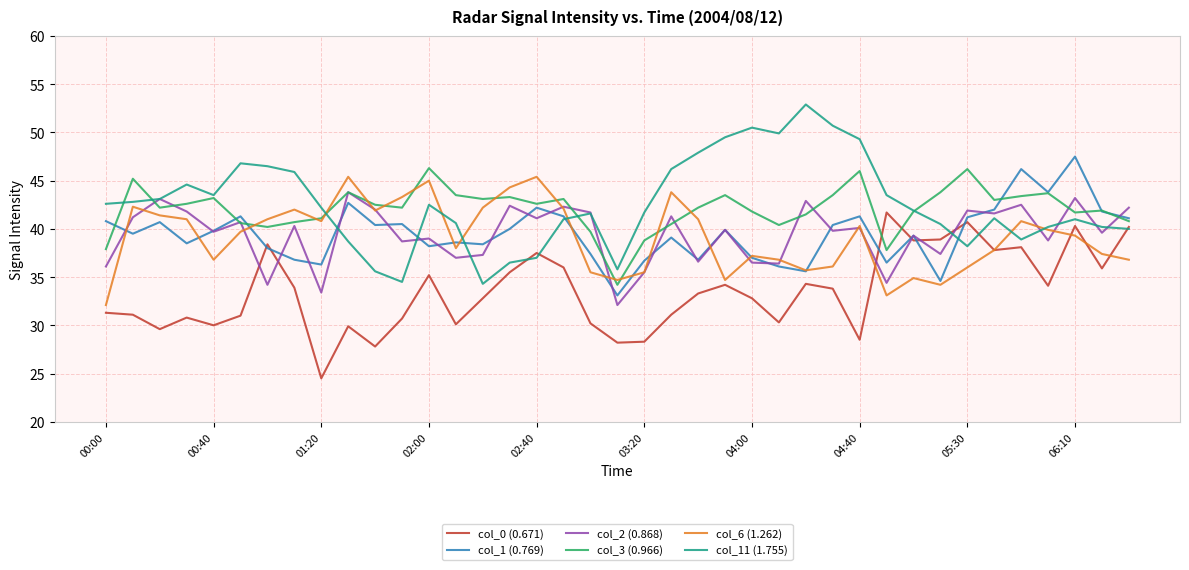

Which series ends up on top after the final intersection of col_0 (0.671) and col_2 (0.868)?

col_2 (0.868)